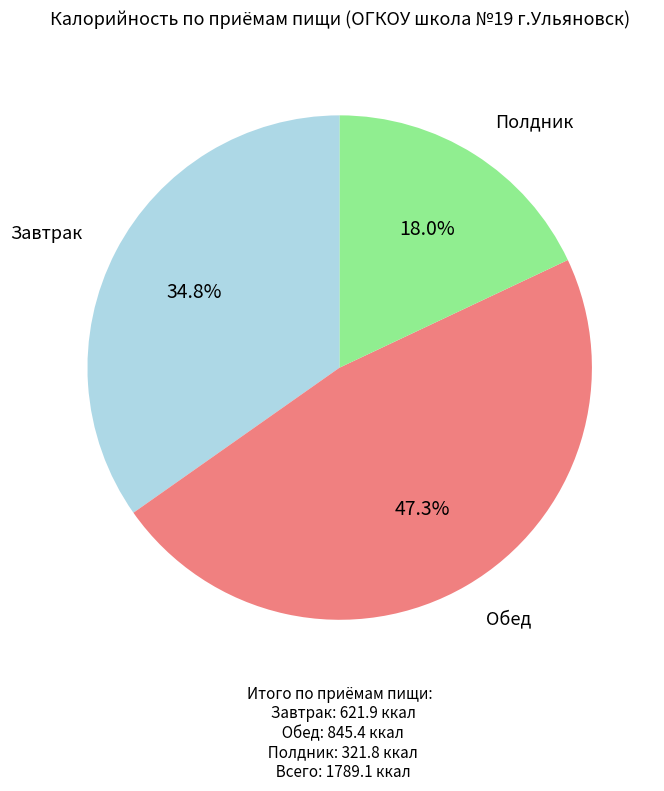

Does any single category account for the majority?

No